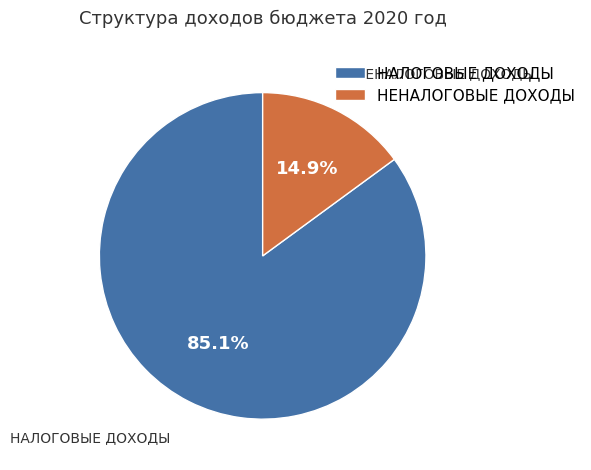

Rank the categories by value from lowest to highest.

НЕНАЛОГОВЫЕ ДОХОДЫ, НАЛОГОВЫЕ ДОХОДЫ